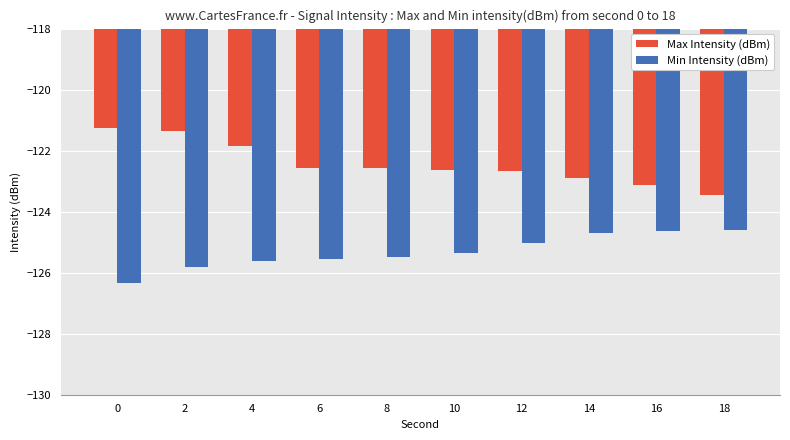

The value of Max Intensity (dBm) at 2 is -84.8. True or false?

False